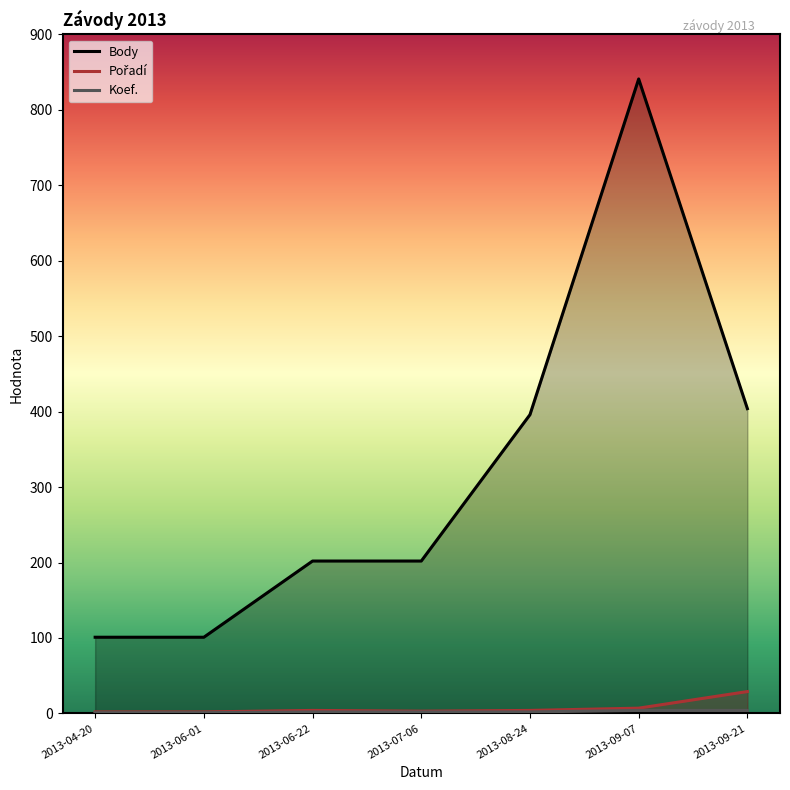

What is the maximum value shown in the chart?

841